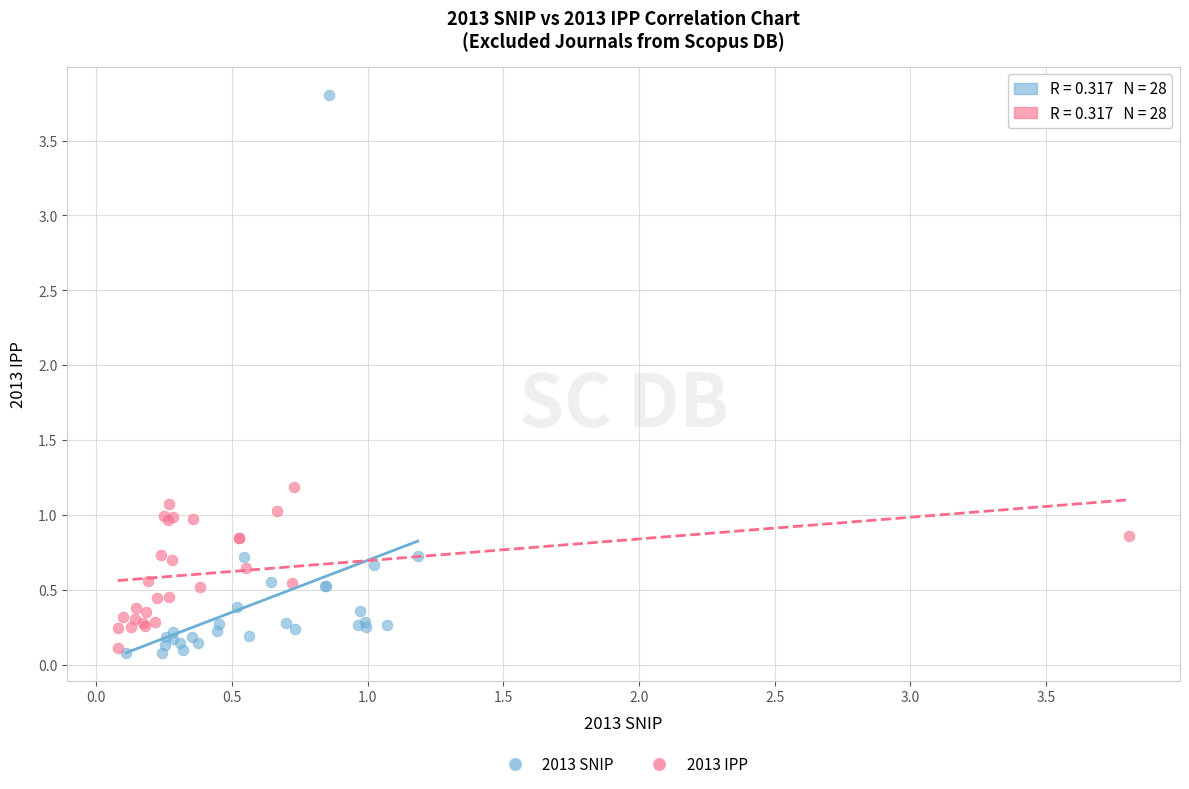

Which series contains the highest Y value?

2013 SNIP